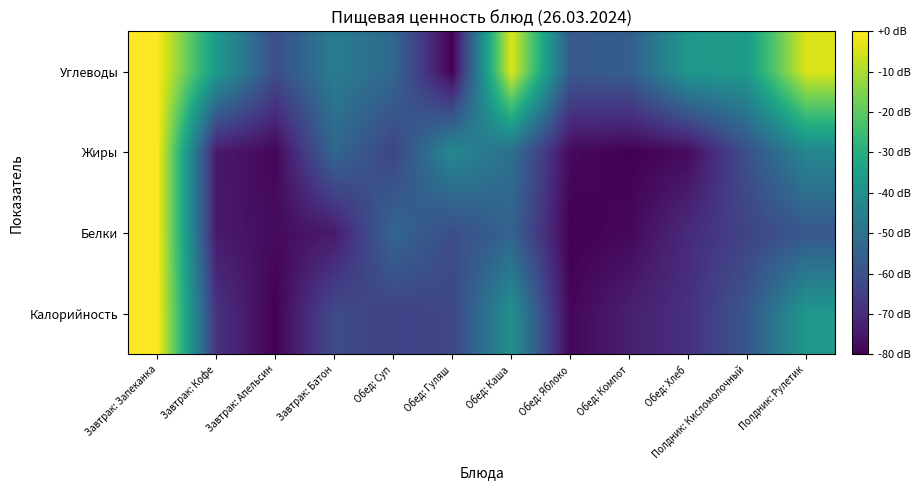

What is the total value across all series at Полдник: Кисломолочный?

-218.7